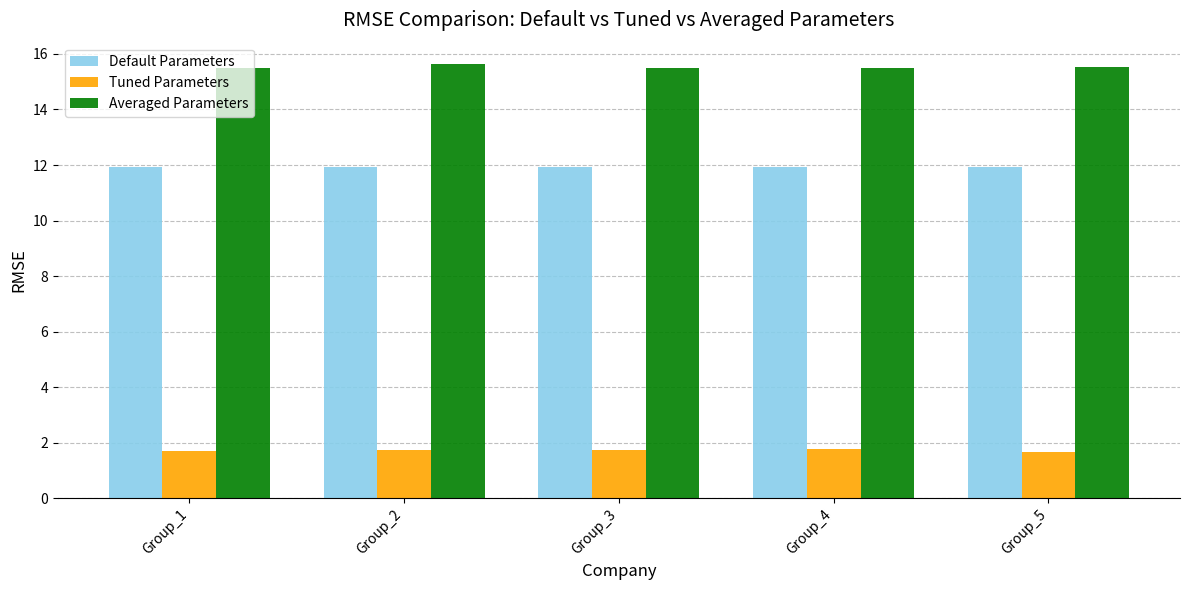

What is the total value across all series at Group_4?

29.2